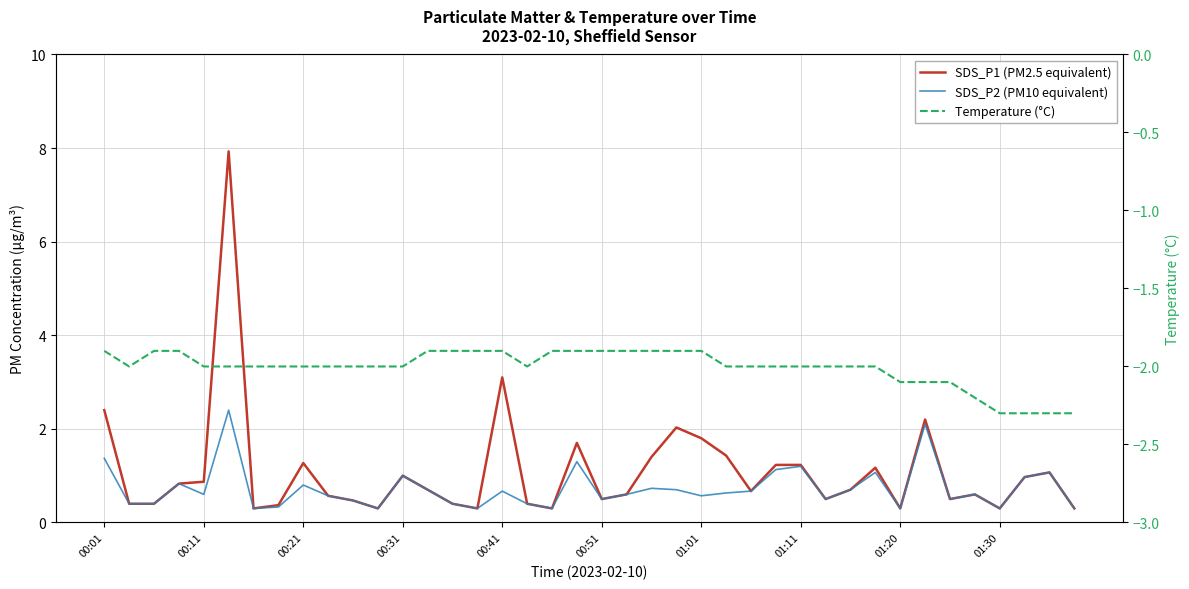

True or false: SDS_P1 (PM2.5 equivalent) and Temperature (°C) intersect in this chart.

False